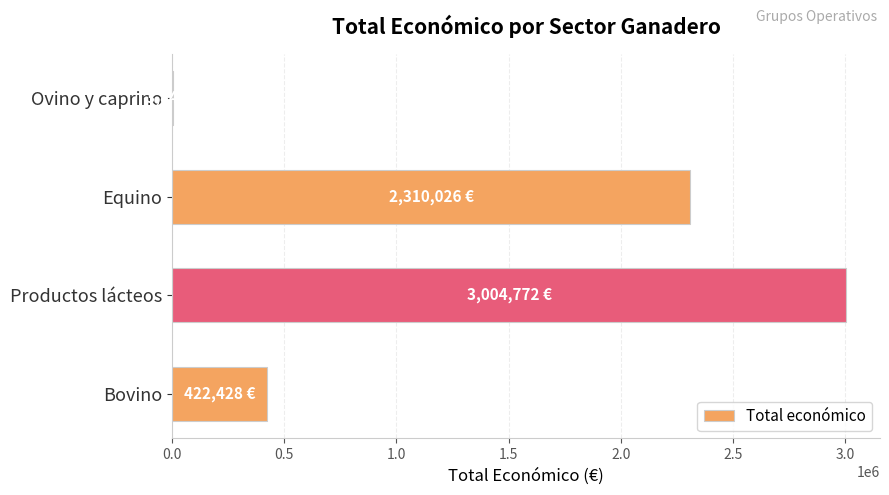

What is the maximum value shown in the chart?

3004772